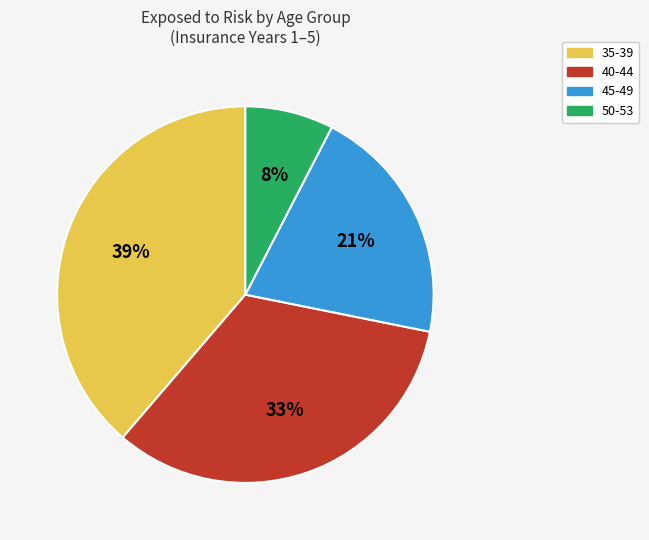

What percentage is the 35-39 slice, to the nearest percent?

39%